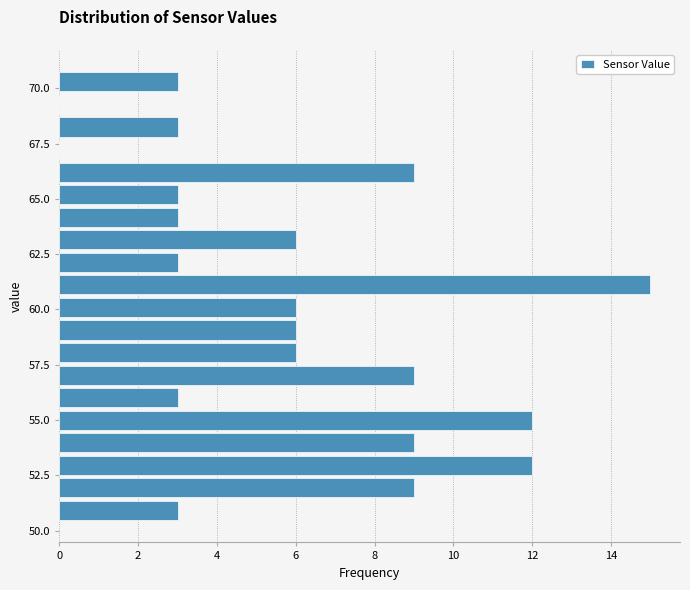

Around what value on the y-axis is the longest bar? Give the approximate position of its centre, as read against the axis.

61.0